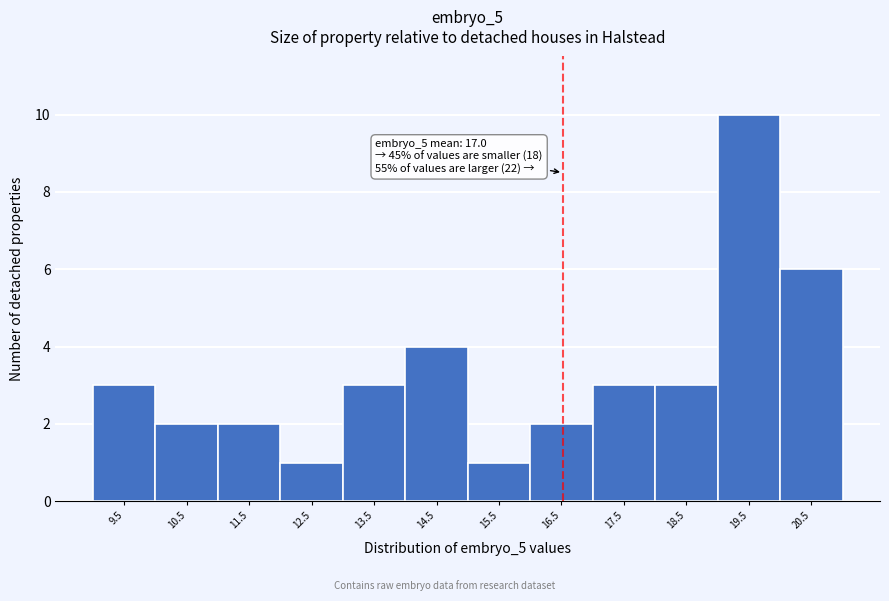

Reading left to right, list all the values displayed in this chart.

9.5=3	10.5=2	11.5=2	12.5=1	13.5=3	14.5=4	15.5=1	16.5=2	17.5=3	18.5=3	19.5=10	20.5=6